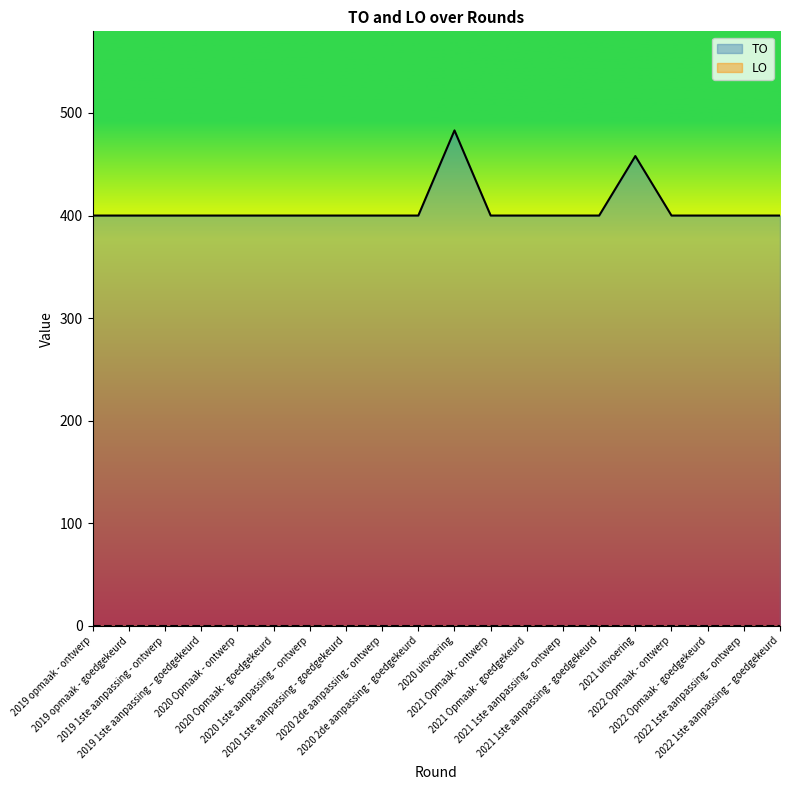

Rank the categories by value from highest to lowest.

2020 uitvoering, 2021 uitvoering, 2019 opmaak - ontwerp, 2019 opmaak - goedgekeurd, 2019 1ste aanpassing - ontwerp, 2019 1ste aanpassing – goedgekeurd, 2020 Opmaak - ontwerp, 2020 Opmaak - goedgekeurd, 2020 1ste aanpassing – ontwerp, 2020 1ste aanpassing - goedgekeurd, 2020 2de aanpassing - ontwerp, 2020 2de aanpassing - goedgekeurd, 2021 Opmaak - ontwerp, 2021 Opmaak - goedgekeurd, 2021 1ste aanpassing – ontwerp, 2021 1ste aanpassing - goedgekeurd, 2022 Opmaak - ontwerp, 2022 Opmaak - goedgekeurd, 2022 1ste aanpassing – ontwerp, 2022 1ste aanpassing – goedgekeurd